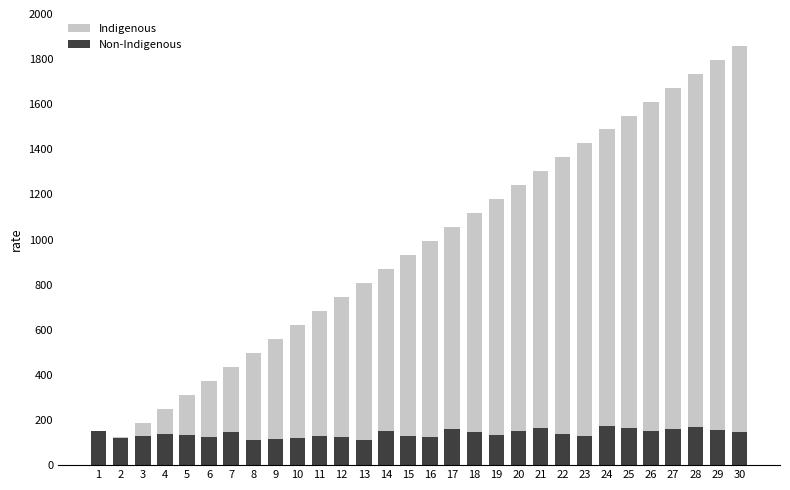

Which series changed the most between 18 and 26?

Indigenous